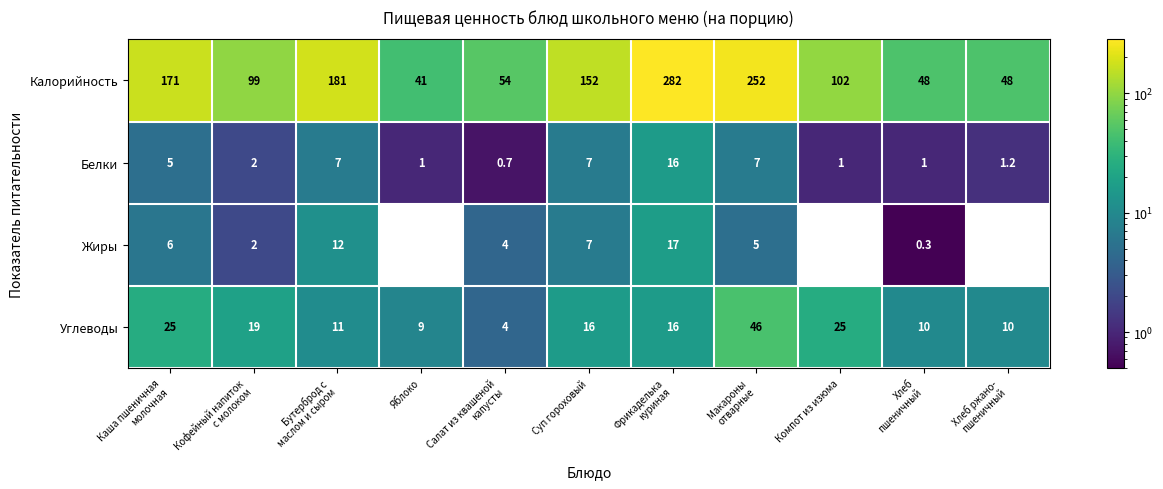

At which category is the sum across all series the highest?

Фрикаделька
куриная